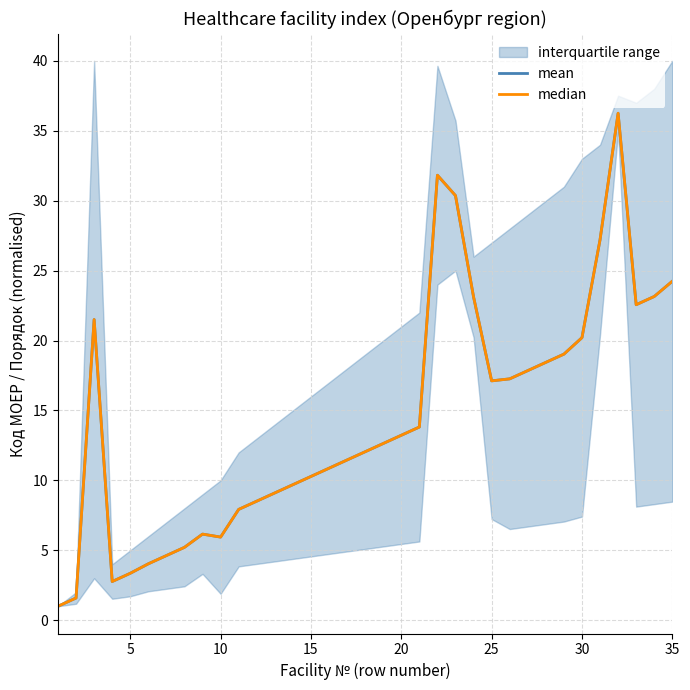

List the series in order of their peak value, highest first.

mean, median